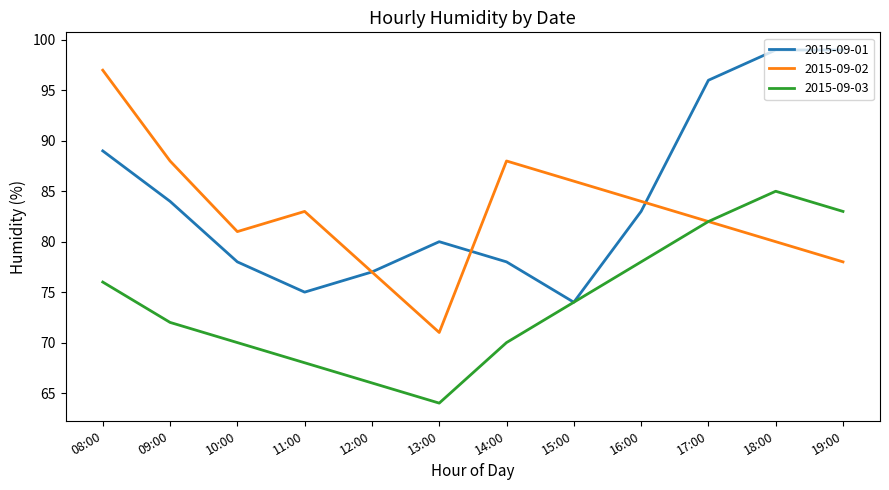

What position from the right is 17:00?

3